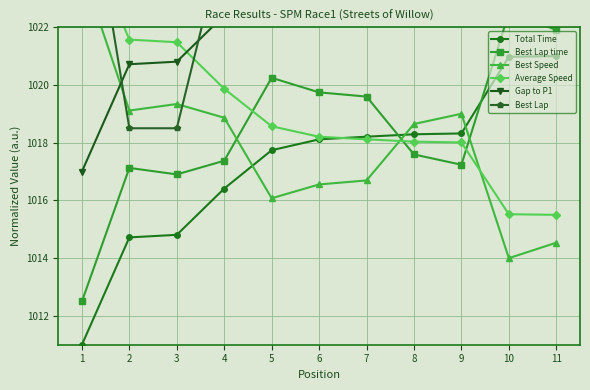

At which label is Best Lap time closest to 1017?

3